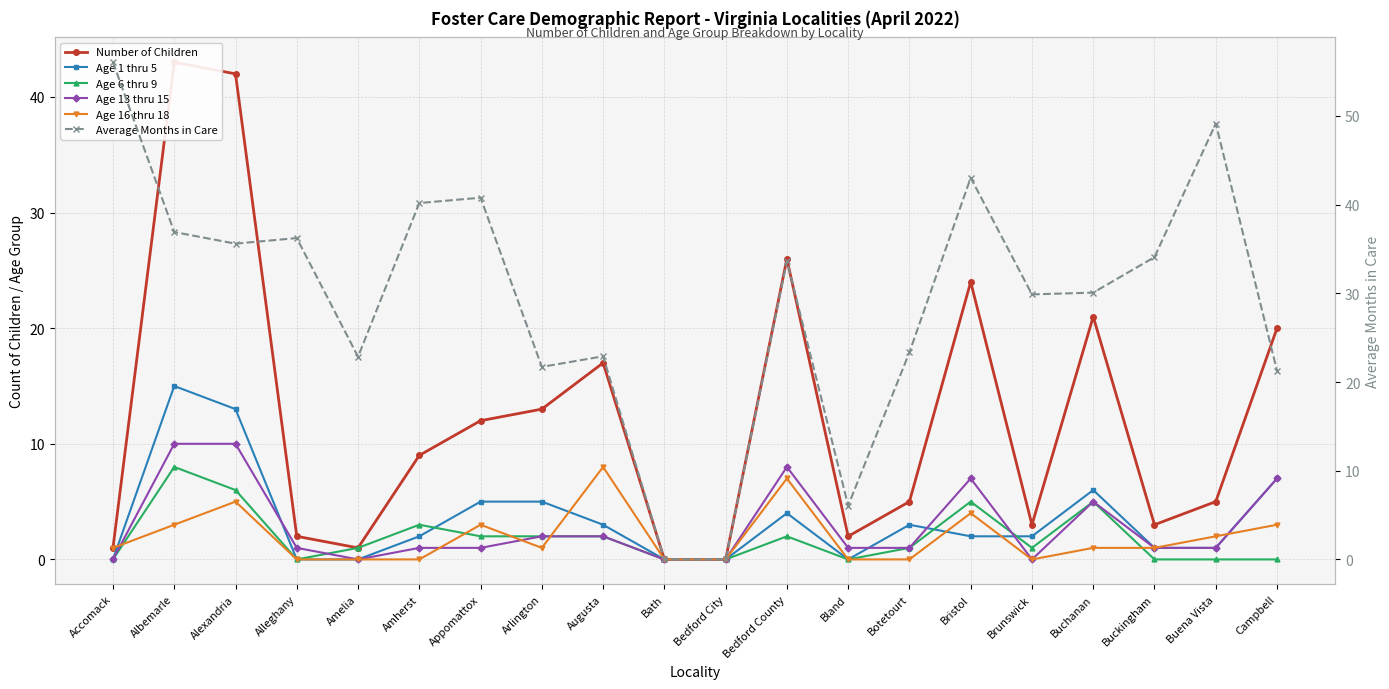

Reading left to right, extract all data points from this chart.

Number of Children: Accomack=1.0	Albemarle=43.0	Alexandria=42.0	Alleghany=2.0	Amelia=1.0	Amherst=9.0	Appomattox=12.0	Arlington=13.0	Augusta=17.0	Bath=0.0	Bedford City=0.0	Bedford County=26.0	Bland=2.0	Botetourt=5.0	Bristol=24.0	Brunswick=3.0	Buchanan=21.0	Buckingham=3.0	Buena Vista=5.0	Campbell=20.0
Age 1 thru 5: Accomack=0.0	Albemarle=15.0	Alexandria=13.0	Alleghany=0.0	Amelia=0.0	Amherst=2.0	Appomattox=5.0	Arlington=5.0	Augusta=3.0	Bath=0.0	Bedford City=0.0	Bedford County=4.0	Bland=0.0	Botetourt=3.0	Bristol=2.0	Brunswick=2.0	Buchanan=6.0	Buckingham=1.0	Buena Vista=1.0	Campbell=7.0
Age 6 thru 9: Accomack=0.0	Albemarle=8.0	Alexandria=6.0	Alleghany=0.0	Amelia=1.0	Amherst=3.0	Appomattox=2.0	Arlington=2.0	Augusta=2.0	Bath=0.0	Bedford City=0.0	Bedford County=2.0	Bland=0.0	Botetourt=1.0	Bristol=5.0	Brunswick=1.0	Buchanan=5.0	Buckingham=0.0	Buena Vista=0.0	Campbell=0.0
Age 13 thru 15: Accomack=0.0	Albemarle=10.0	Alexandria=10.0	Alleghany=1.0	Amelia=0.0	Amherst=1.0	Appomattox=1.0	Arlington=2.0	Augusta=2.0	Bath=0.0	Bedford City=0.0	Bedford County=8.0	Bland=1.0	Botetourt=1.0	Bristol=7.0	Brunswick=0.0	Buchanan=5.0	Buckingham=1.0	Buena Vista=1.0	Campbell=7.0
Age 16 thru 18: Accomack=1.0	Albemarle=3.0	Alexandria=5.0	Alleghany=0.0	Amelia=0.0	Amherst=0.0	Appomattox=3.0	Arlington=1.0	Augusta=8.0	Bath=0.0	Bedford City=0.0	Bedford County=7.0	Bland=0.0	Botetourt=0.0	Bristol=4.0	Brunswick=0.0	Buchanan=1.0	Buckingham=1.0	Buena Vista=2.0	Campbell=3.0
Average Months in Care: Accomack=56.0	Albemarle=36.9	Alexandria=35.6	Alleghany=36.2	Amelia=22.9	Amherst=40.2	Appomattox=40.8	Arlington=21.7	Augusta=22.9	Bath=0.0	Bedford City=0.0	Bedford County=33.7	Bland=6.1	Botetourt=23.4	Bristol=43.0	Brunswick=29.9	Buchanan=30.1	Buckingham=34.1	Buena Vista=49.1	Campbell=21.3